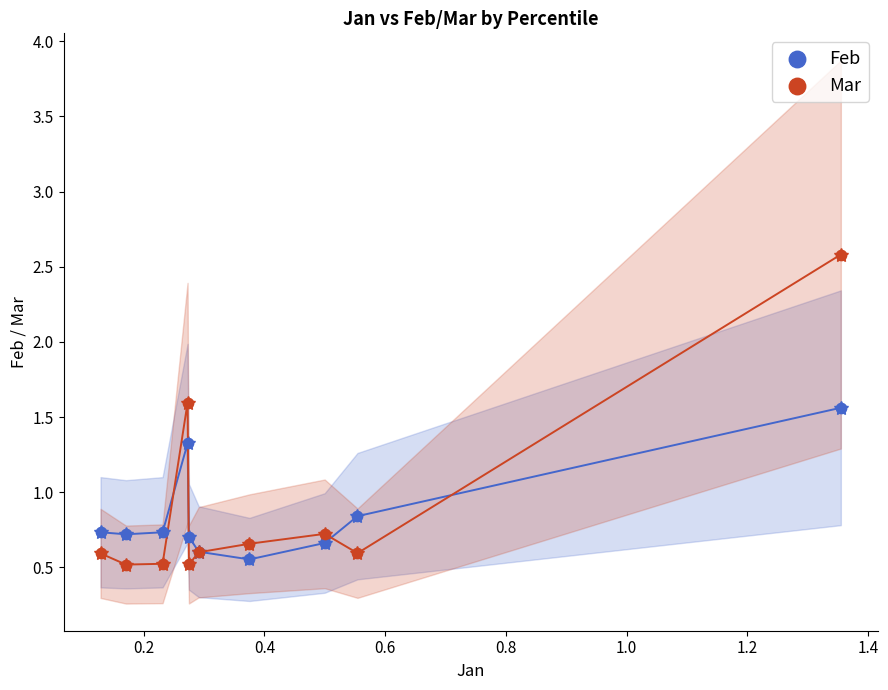

Which series contains the highest Y value?

Mar